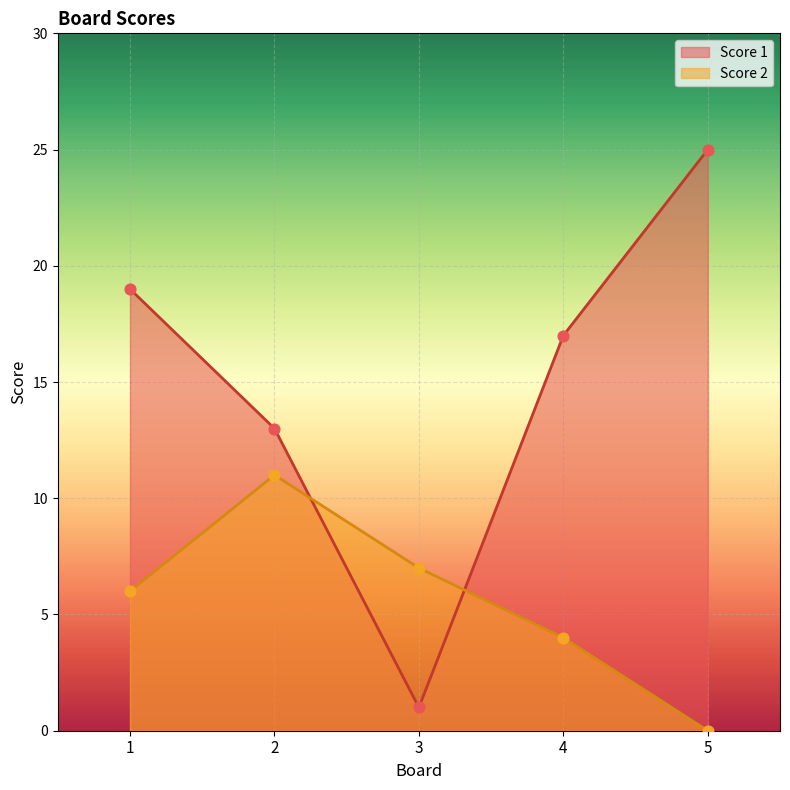

Is the value of Score 2 at 5 greater than the value of Score 1 at 5?

No